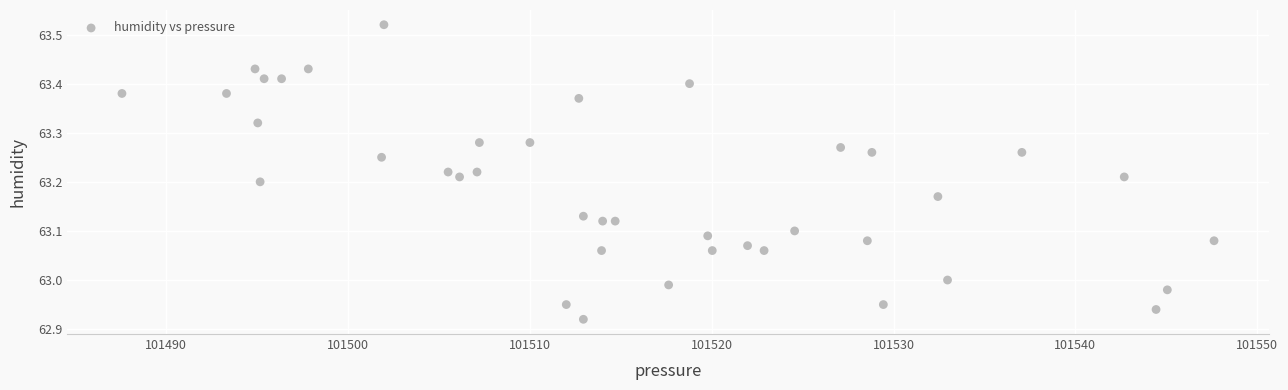

What is the range of Y values (max minus min)?

0.6